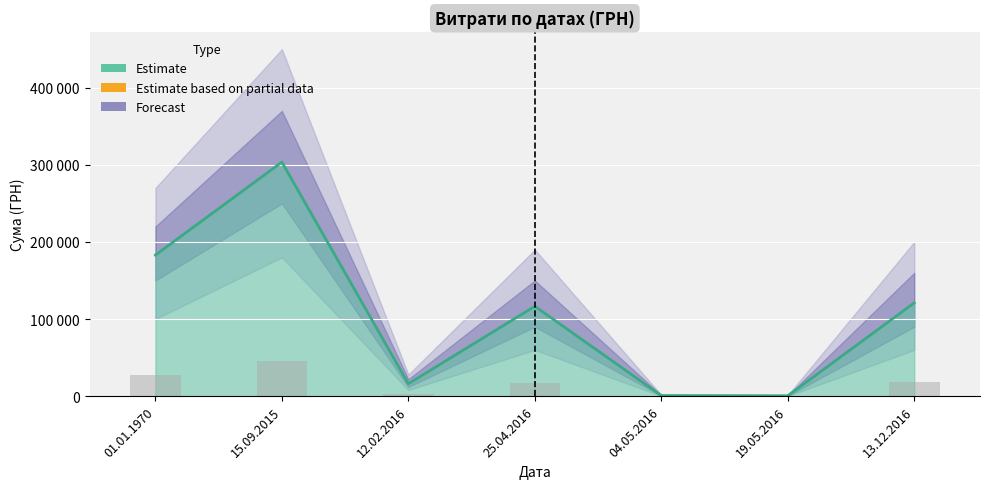

What is the sum of the values at 15.09.2015 and 12.02.2016?

319639.6